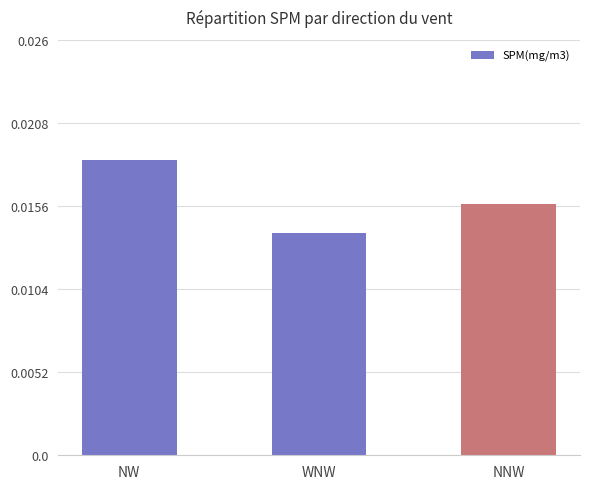

What is the label of the 1st bar from the right?

NNW